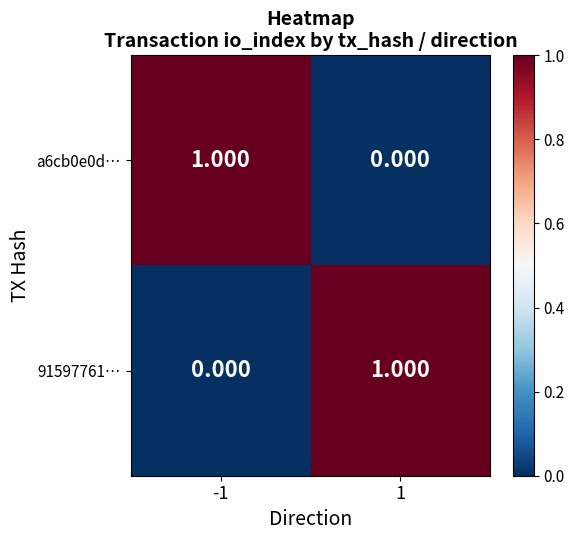

How many values in 91597761… are above zero?

1